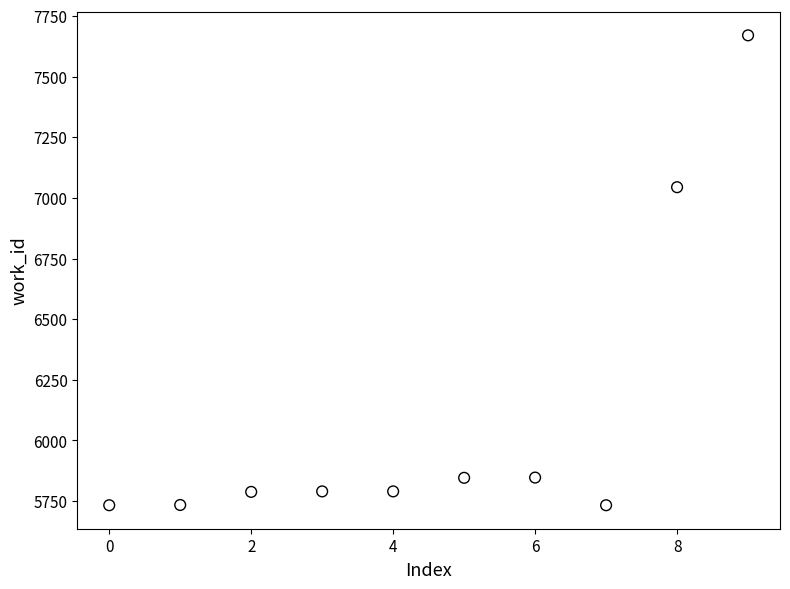

What Y value in the scatter plot is closest to 6701?

7044